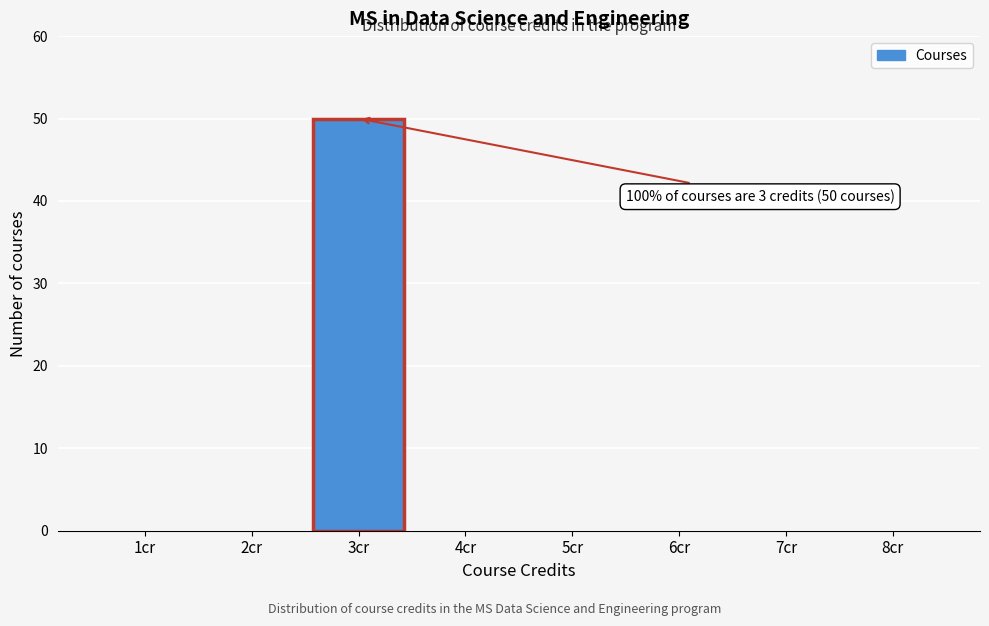

Reading left to right, list all the values displayed in this chart.

1cr=0	2cr=0	3cr=50	4cr=0	5cr=0	6cr=0	7cr=0	8cr=0